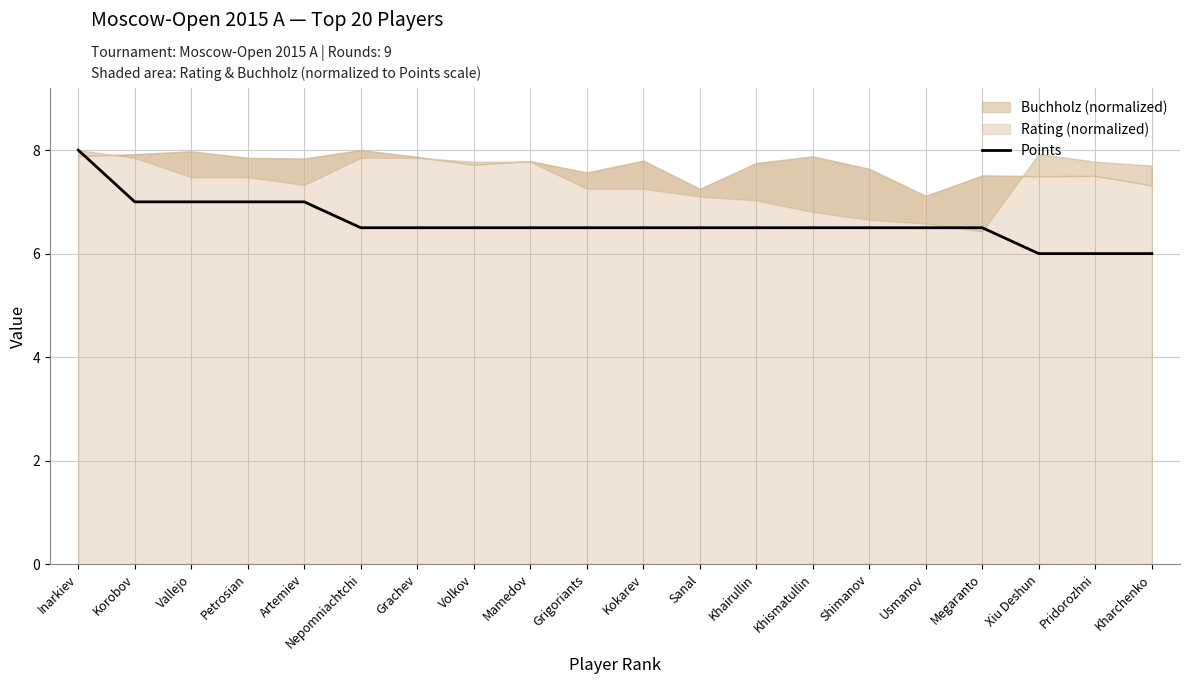

Which label corresponds to the largest value in the chart?

Inarkiev